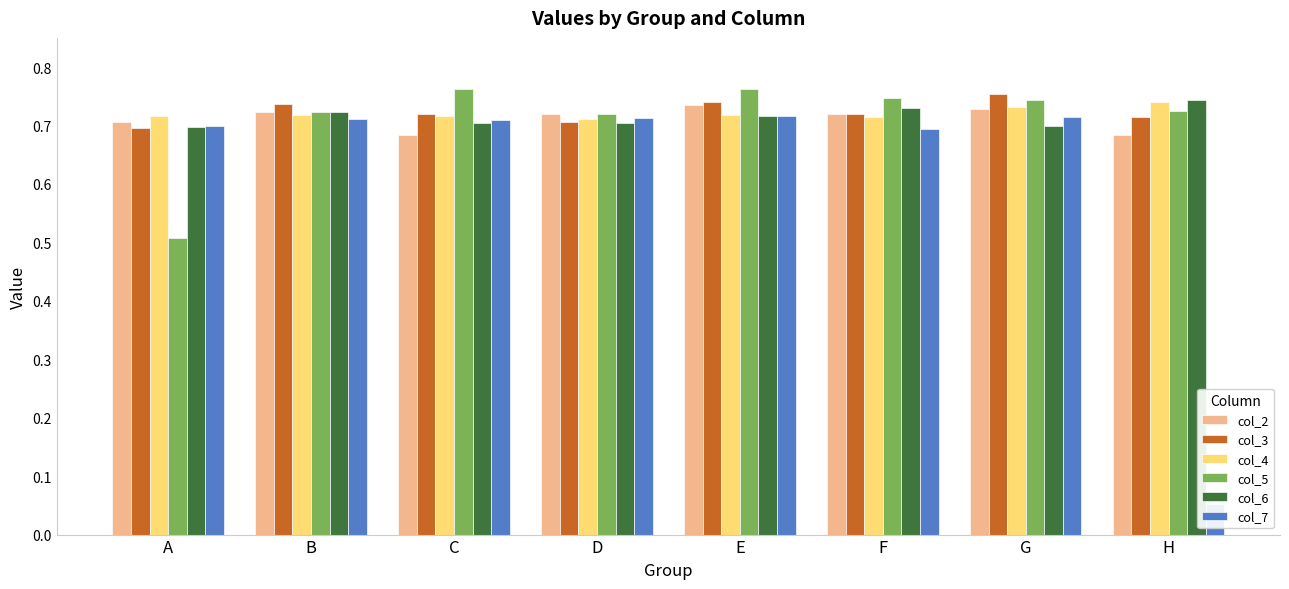

Is the value of col_5 at C greater than the value of col_4 at C?

Yes